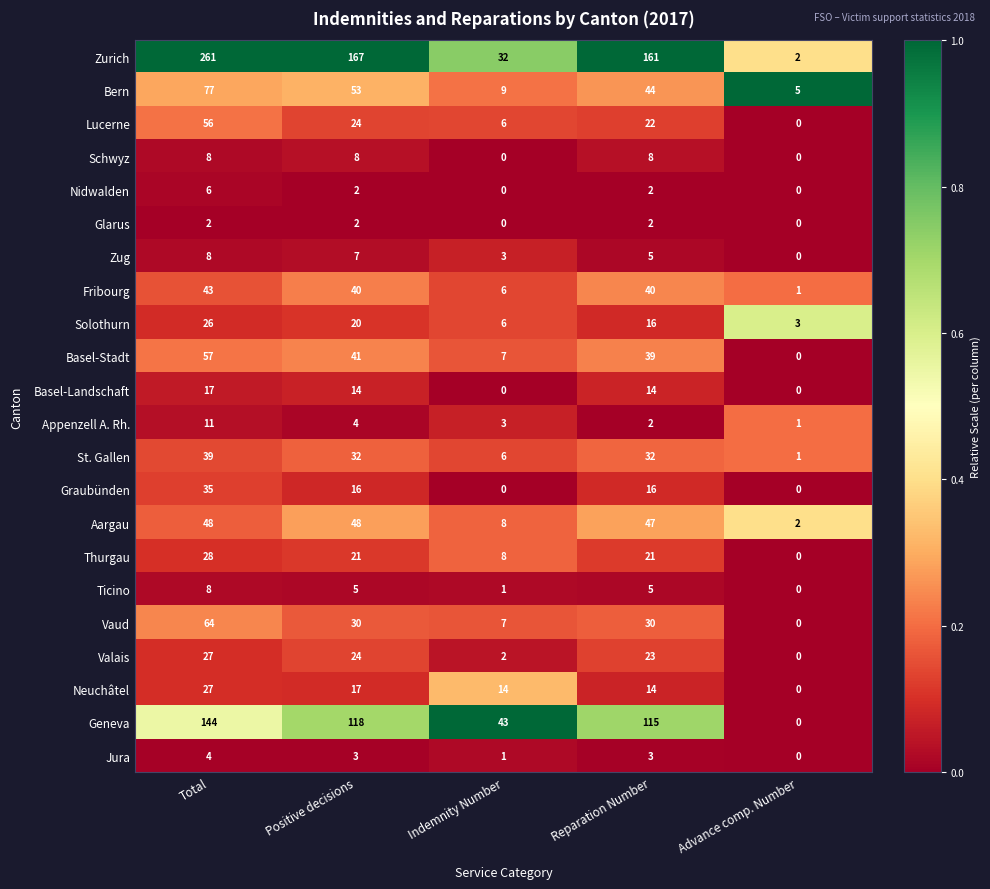

What is the difference between the Bern values at Total and Reparation Number?

33